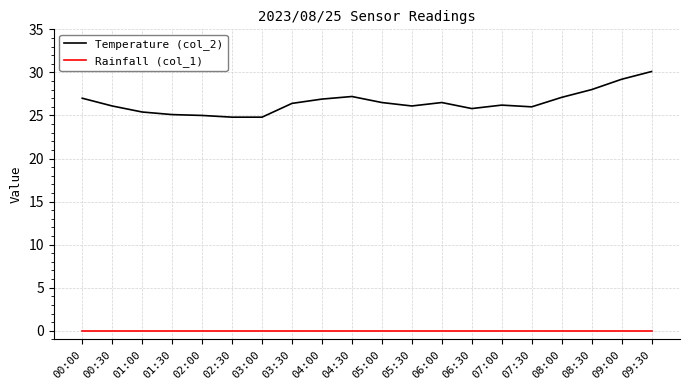

What is the greatest value displayed?

30.1